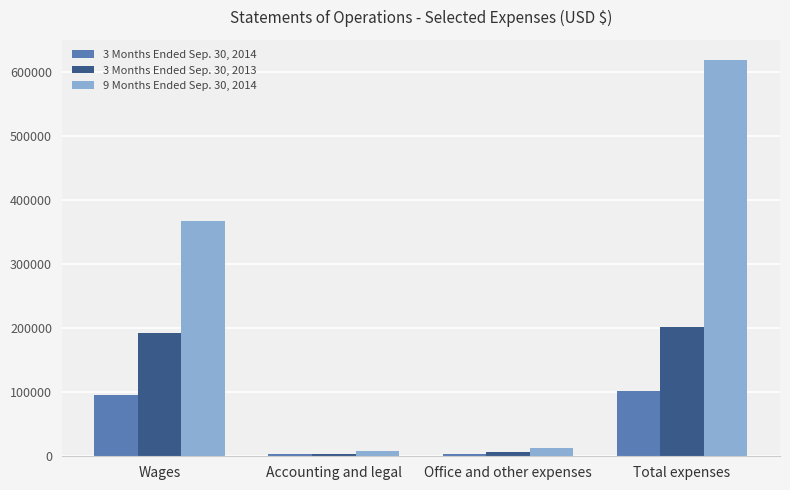

What is the smallest value displayed?

3000